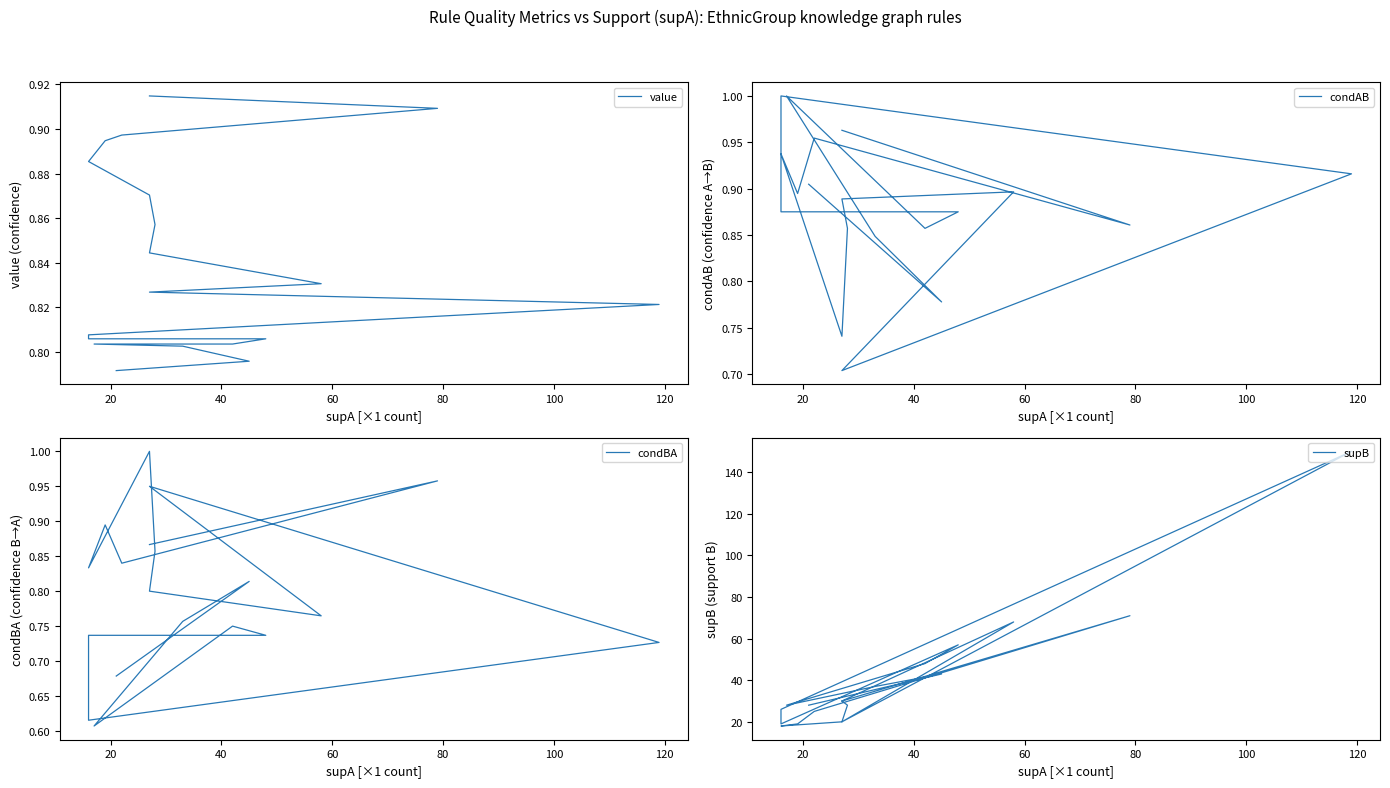

Reading left to right, list all the values displayed in this chart.

value: 0.9	0.9	0.9	0.9	0.9	0.9	0.9	0.8	0.8	0.8	0.8	0.8	0.8	0.8	0.8	0.8	0.8	0.8	0.8	0.8
condAB: 1.0	0.9	1.0	0.9	0.9	0.7	0.9	0.9	0.9	0.7	0.9	1.0	0.9	0.9	0.9	0.9	1.0	0.8	0.8	0.9
condBA: 0.9	1.0	0.8	0.9	0.8	1.0	0.9	0.8	0.8	0.9	0.7	0.6	0.7	0.7	0.7	0.8	0.6	0.8	0.8	0.7
supB: 30.0	71.0	25.0	19.0	18.0	20.0	28.0	30.0	68.0	20.0	150.0	26.0	19.0	57.0	57.0	48.0	28.0	37.0	43.0	28.0